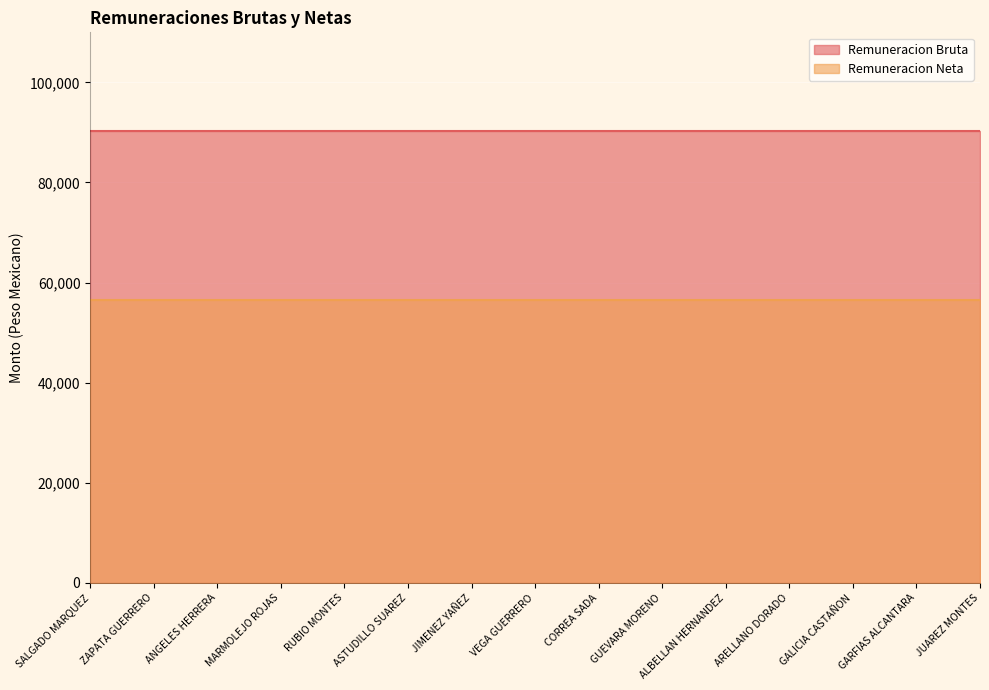

Which series has the largest range (max minus min)?

Remuneracion Bruta